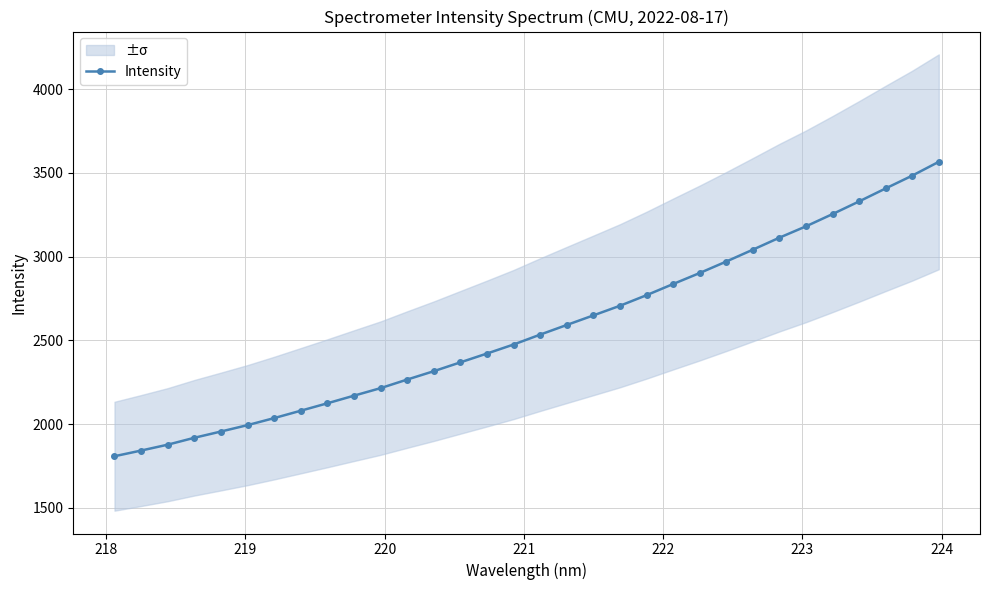

What is the highest value of the Intensity series?

3566.6